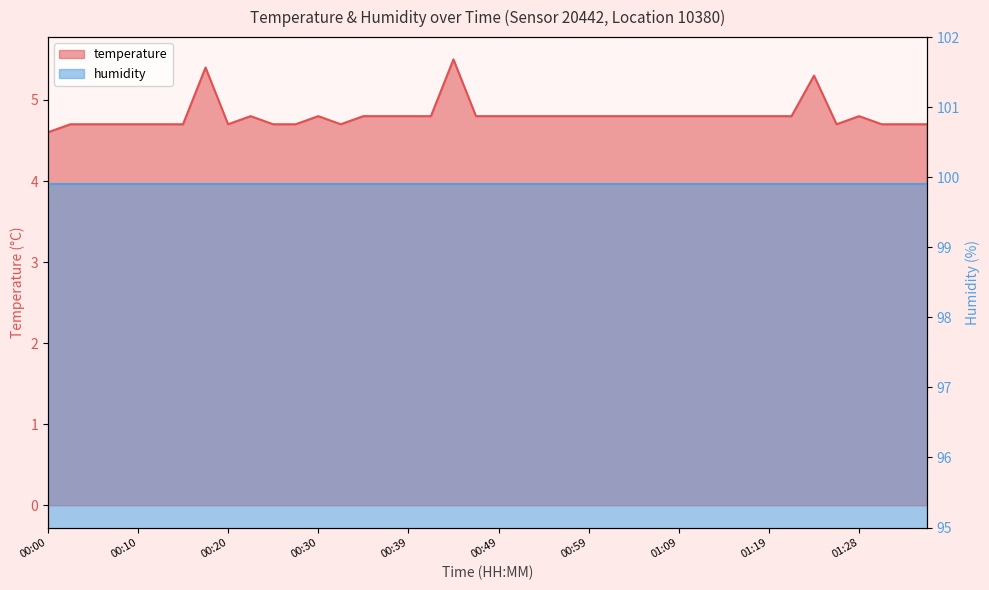

Reading left to right, what are all the values shown in this chart?

00:00=4.6	00:02=4.7	00:05=4.7	00:07=4.7	00:10=4.7	00:12=4.7	00:15=4.7	00:17=5.4	00:20=4.7	00:22=4.8	00:25=4.7	00:27=4.7	00:30=4.8	00:32=4.7	00:34=4.8	00:37=4.8	00:39=4.8	00:42=4.8	00:44=5.5	00:47=4.8	00:49=4.8	00:52=4.8	00:54=4.8	00:57=4.8	00:59=4.8	01:01=4.8	01:04=4.8	01:06=4.8	01:09=4.8	01:11=4.8	01:14=4.8	01:16=4.8	01:19=4.8	01:21=4.8	01:24=5.3	01:26=4.7	01:28=4.8	01:31=4.7	01:33=4.7	01:36=4.7